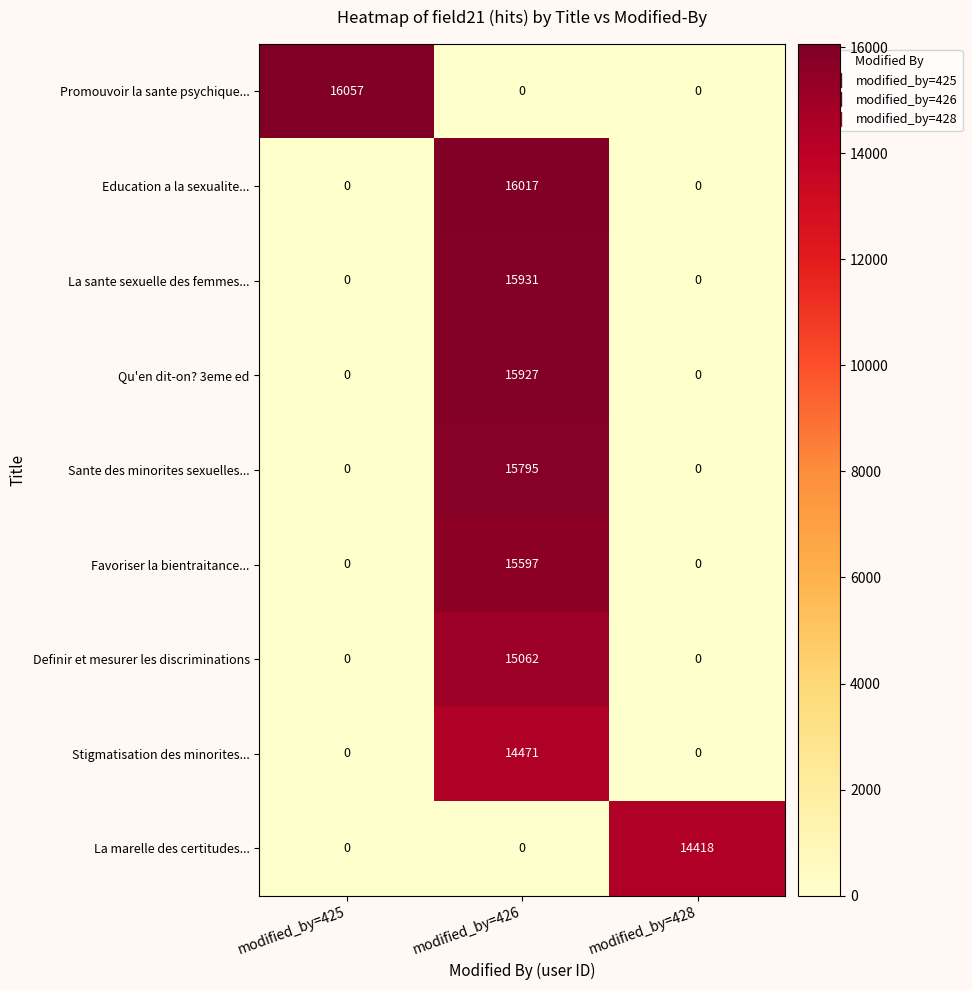

What is the highest value of the Definir et mesurer les discriminations series?

15062